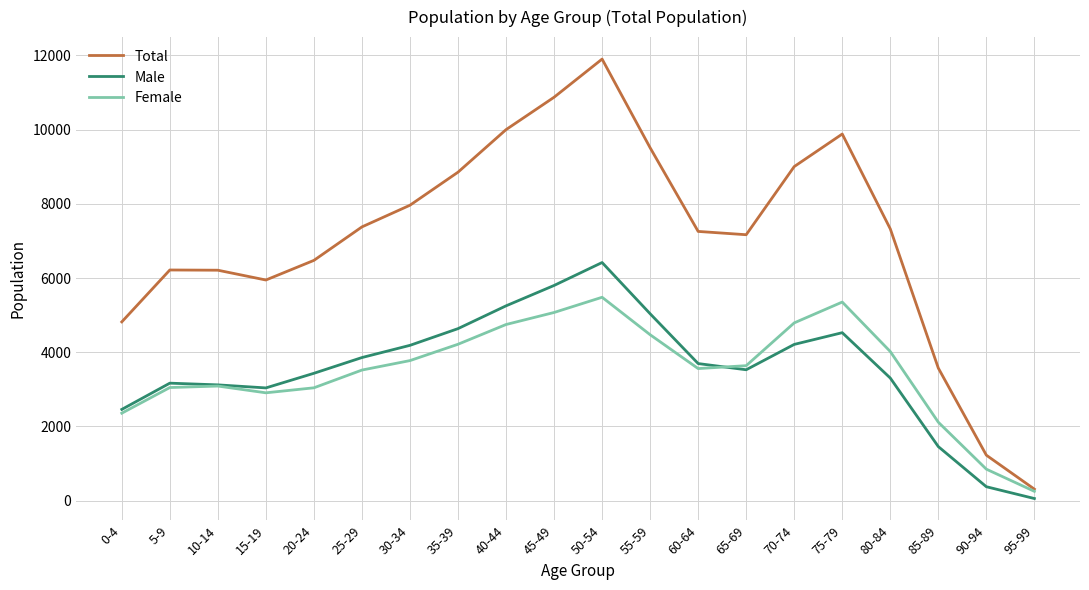

Between 20-24 and 50-54, which series saw the biggest shift?

Total